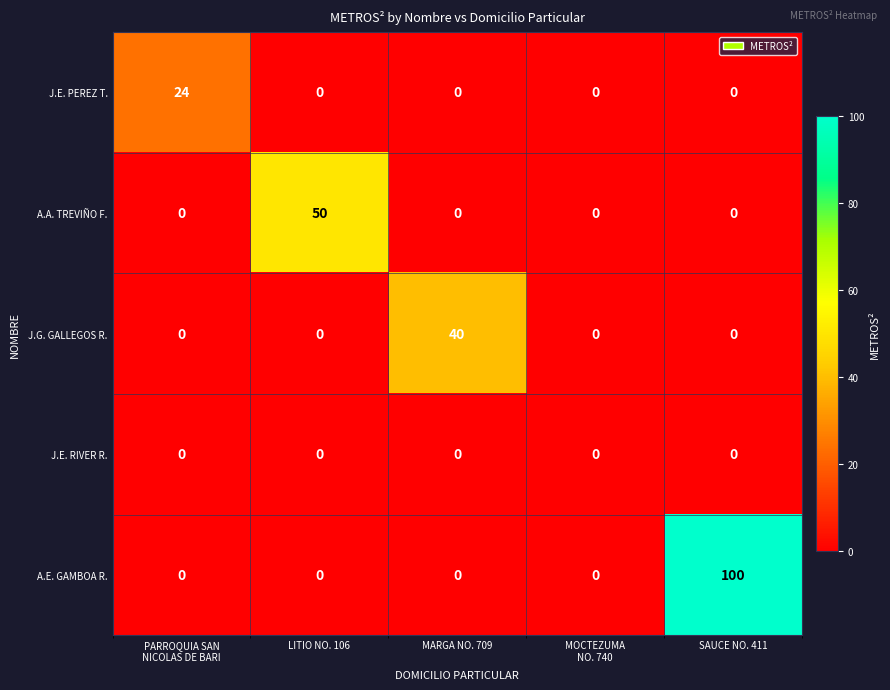

The value of A.A. TREVIÑO F. at MARGA NO. 709 is 0. True or false?

True